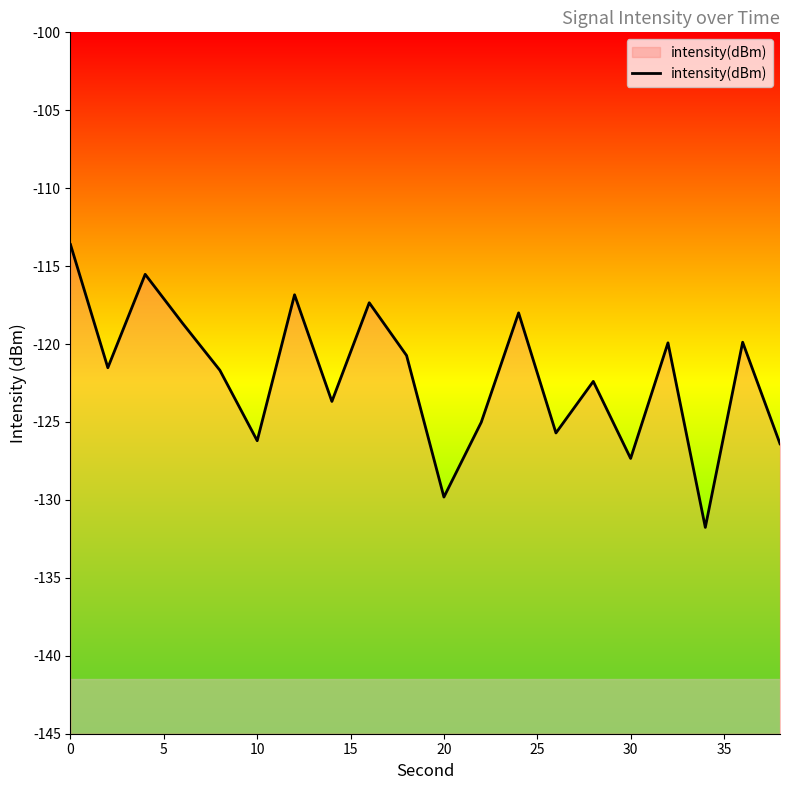

Is it true that the value at 0 is -113.6?

True